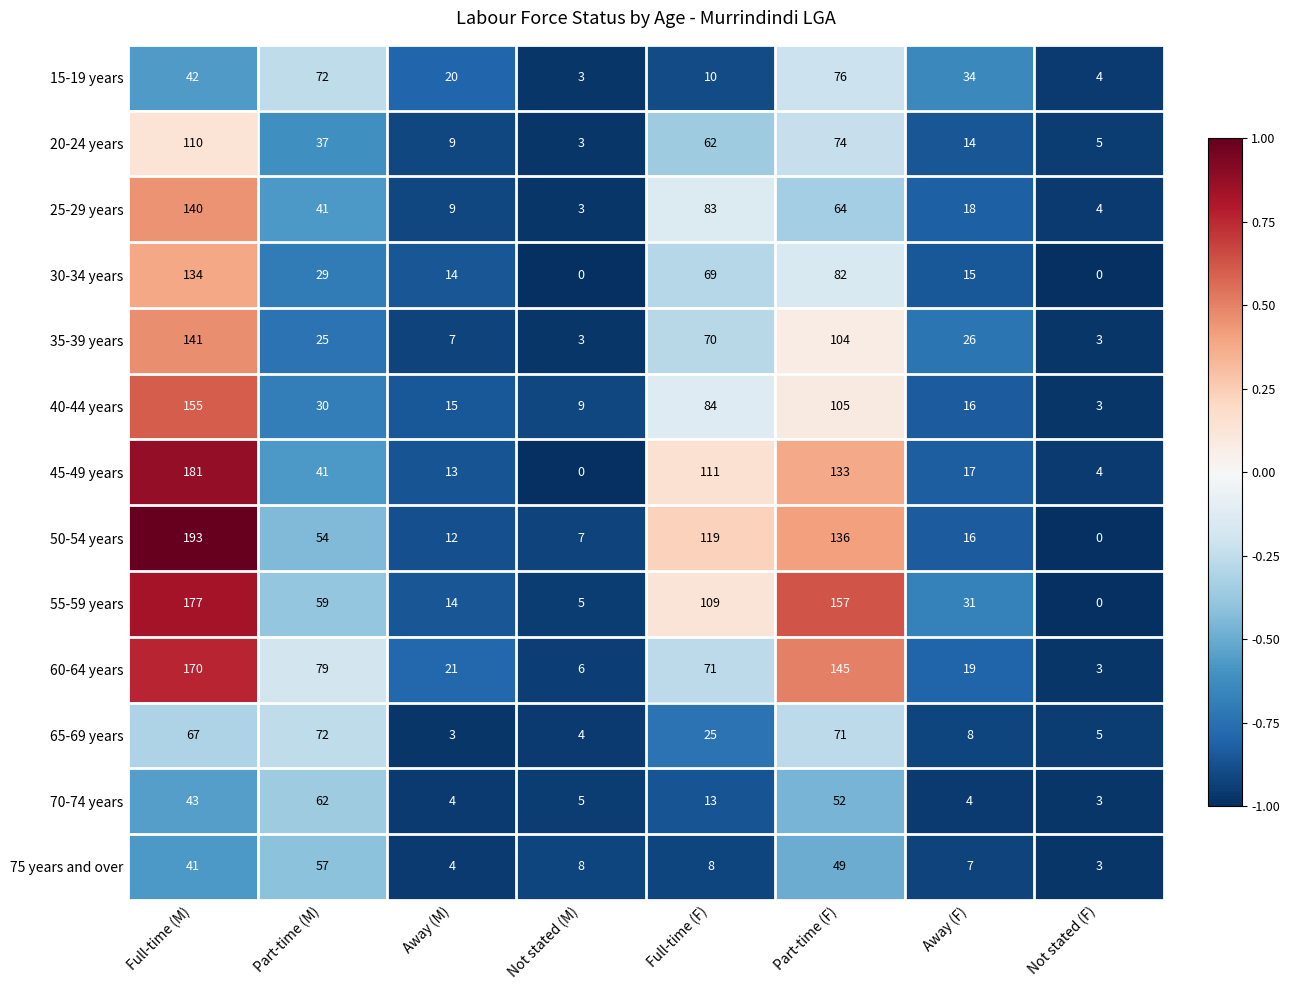

The value of 35-39 years at Part-time (F) is 104. True or false?

True